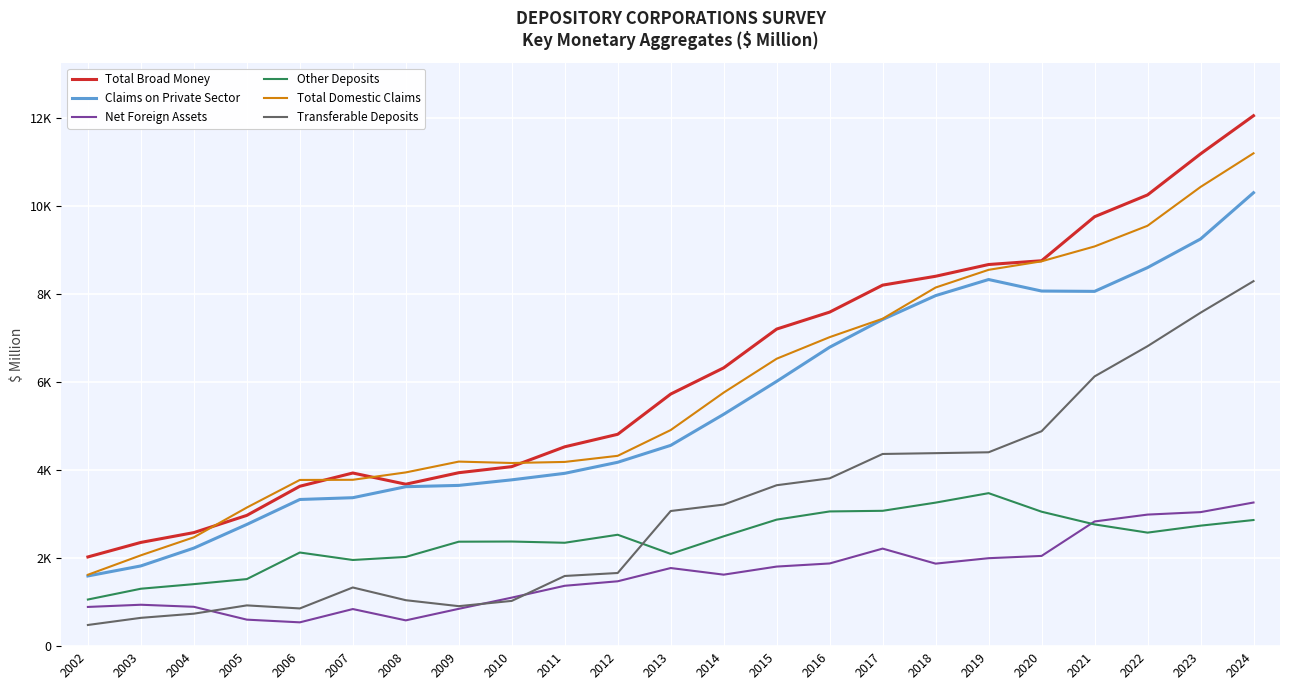

What are all the series names shown in the legend?

Total Broad Money, Claims on Private Sector, Net Foreign Assets, Other Deposits, Total Domestic Claims, Transferable Deposits